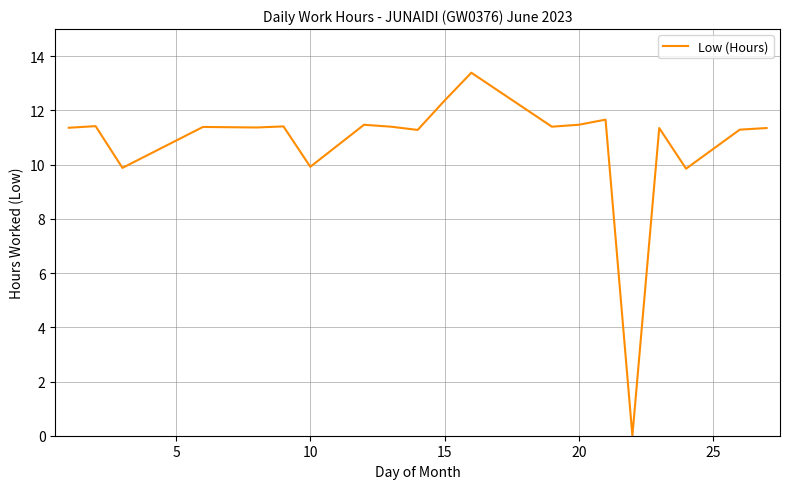

What is the maximum value shown in the chart?

13.4